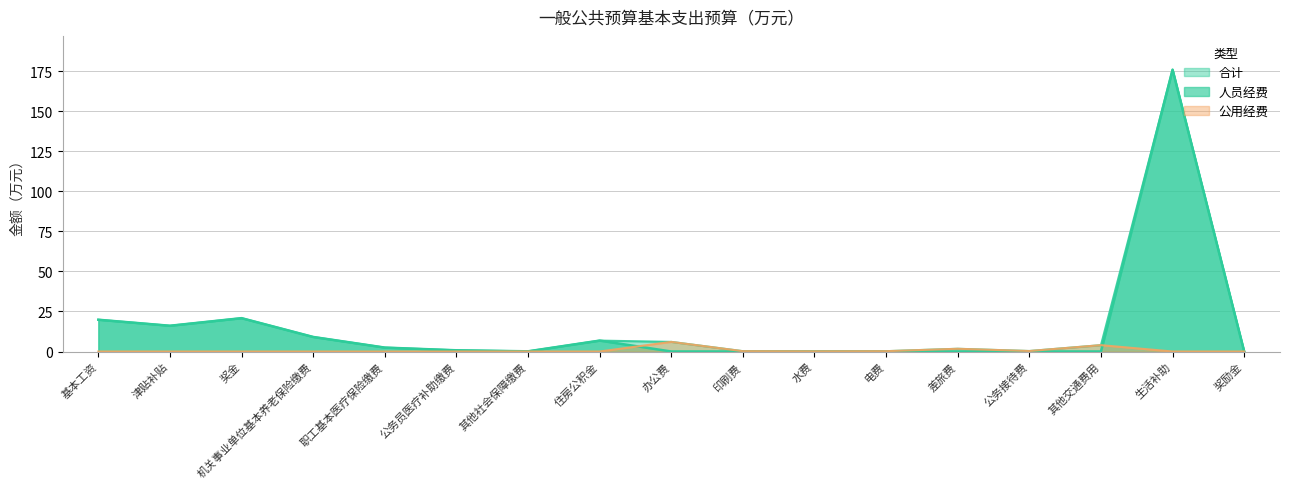

How many data points in 人员经费 are above 0?

10